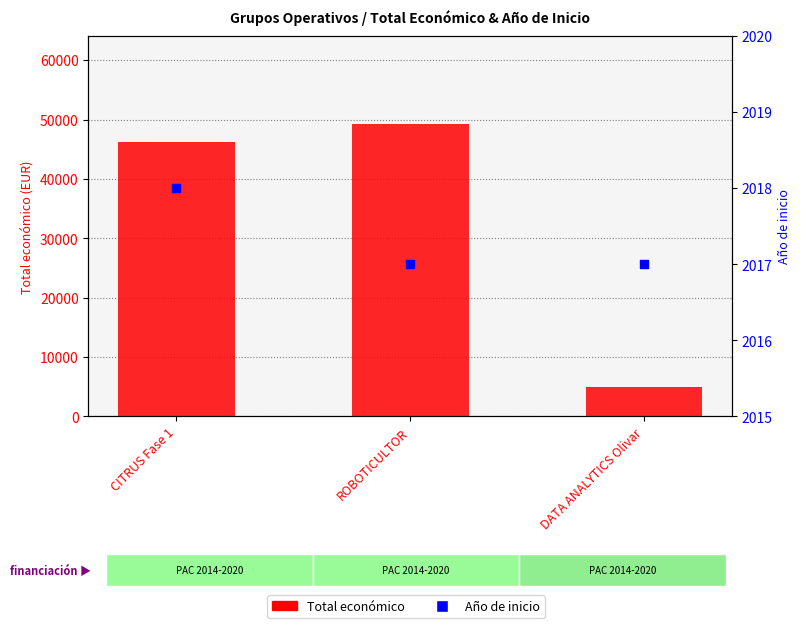

What are all the series names shown in the legend?

Total económico, Año de inicio